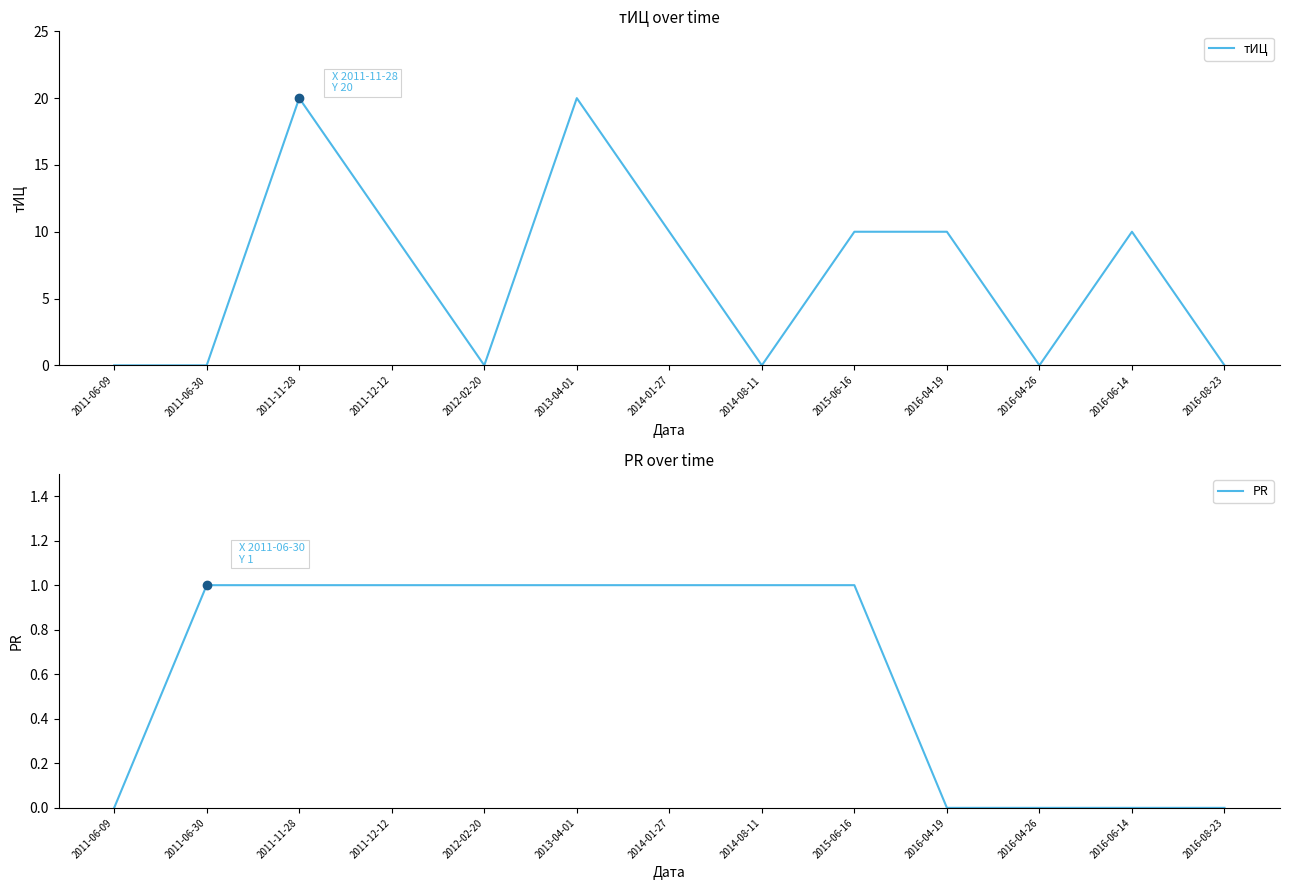

At which category does тИЦ reach its first local peak?

2011-11-28